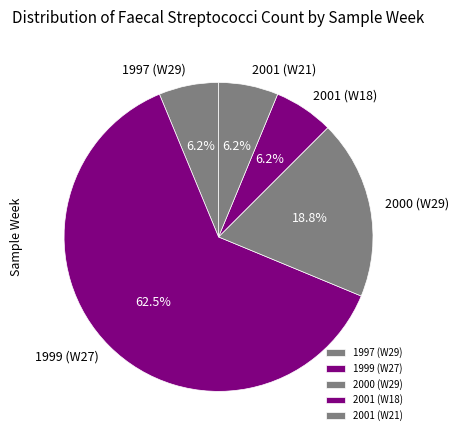

How many segments does this pie chart have?

5